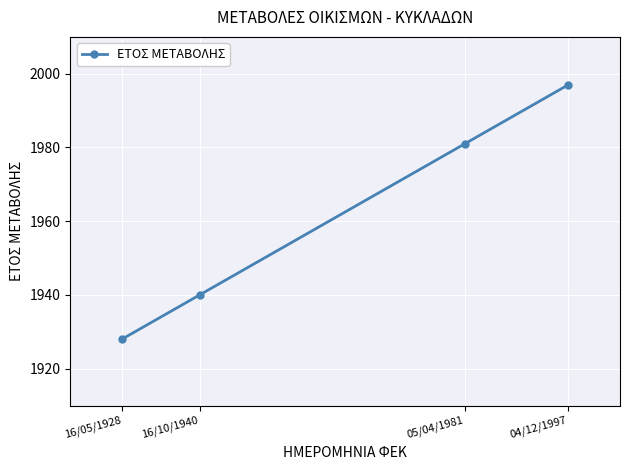

Count the values in the range 1940 to 1997.

3